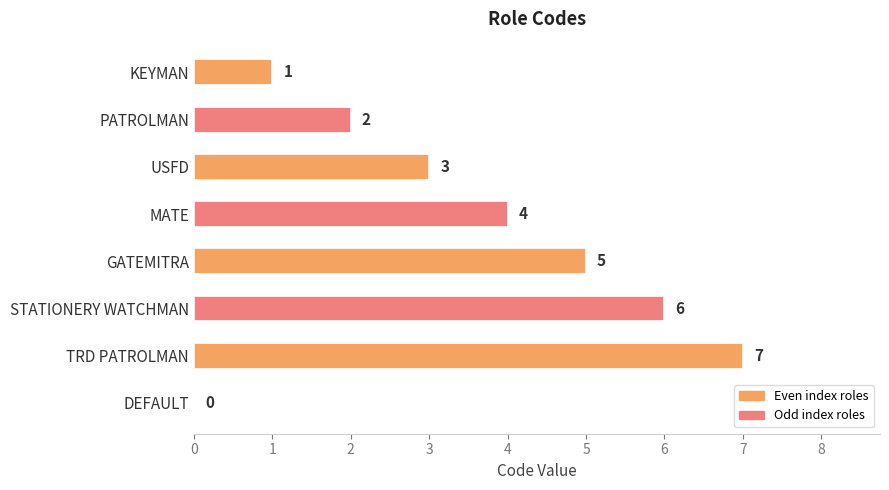

The chart shows a value of 8 at GATEMITRA. True or false?

False